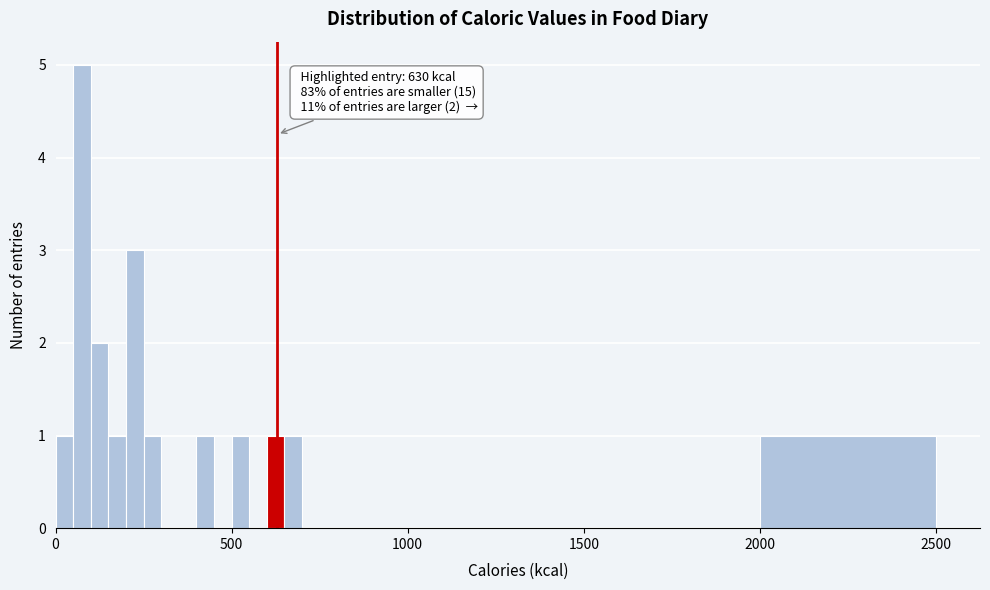

Around what value on the x-axis is the tallest bar? Give the approximate position of its centre, as read against the axis.

100